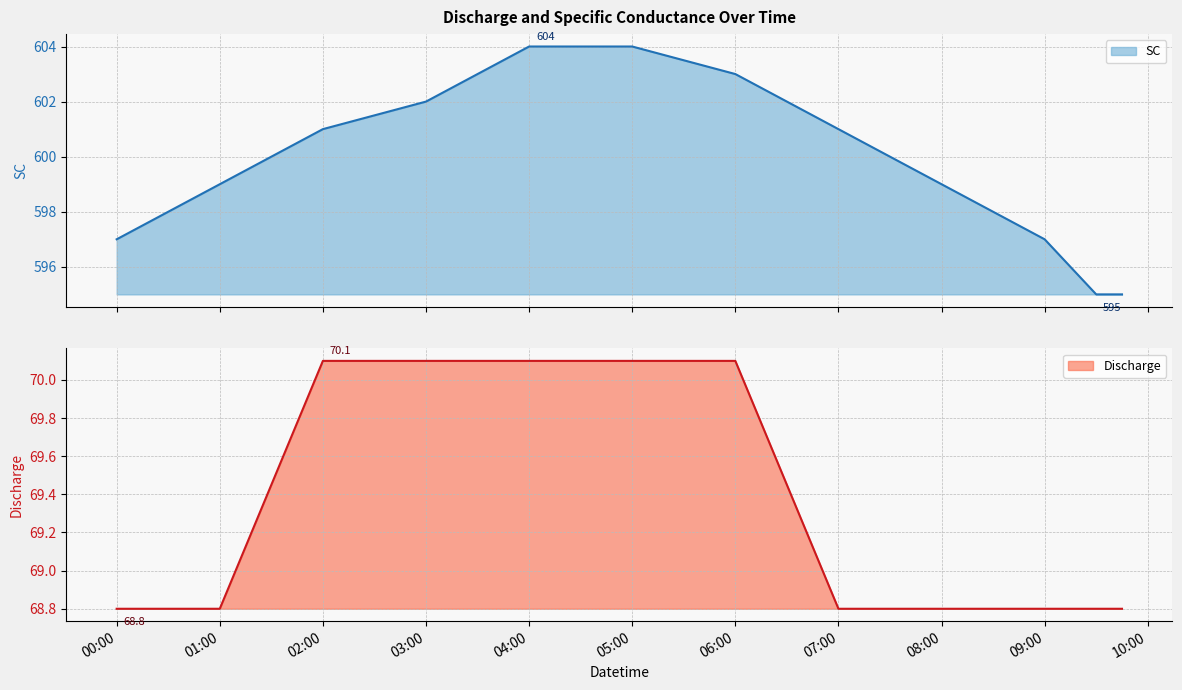

True or false: Discharge has a value of 30.6 at 00:00.

False